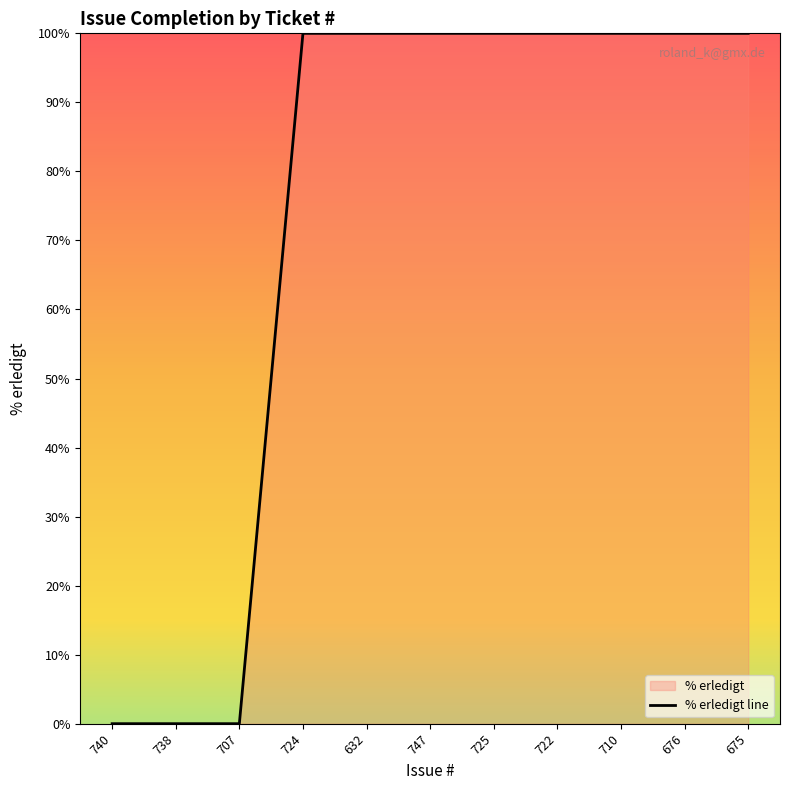

How many lines are shown in the chart?

1